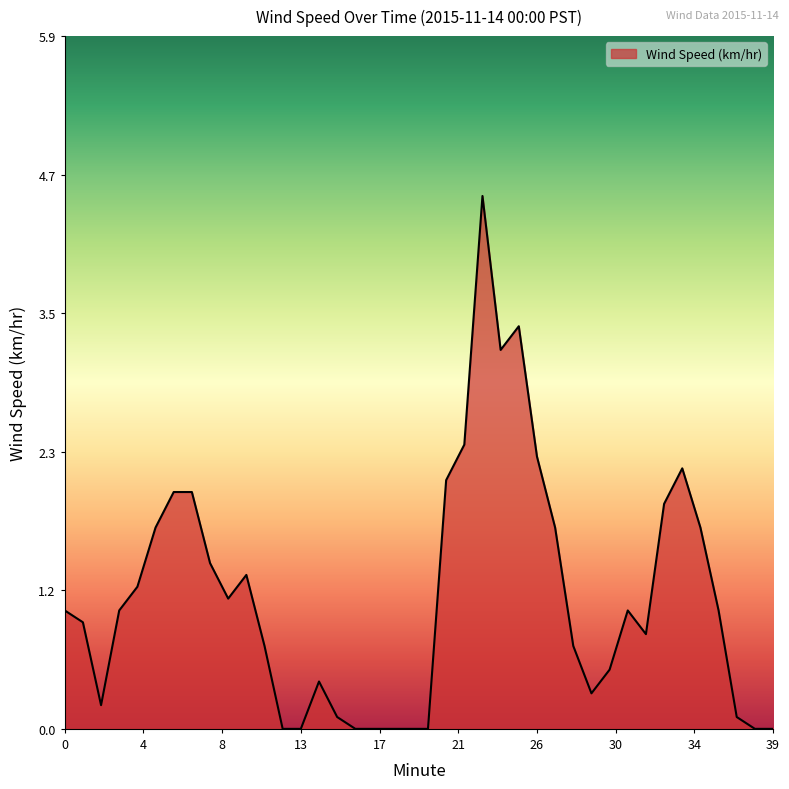

What is the greatest value displayed?

4.5